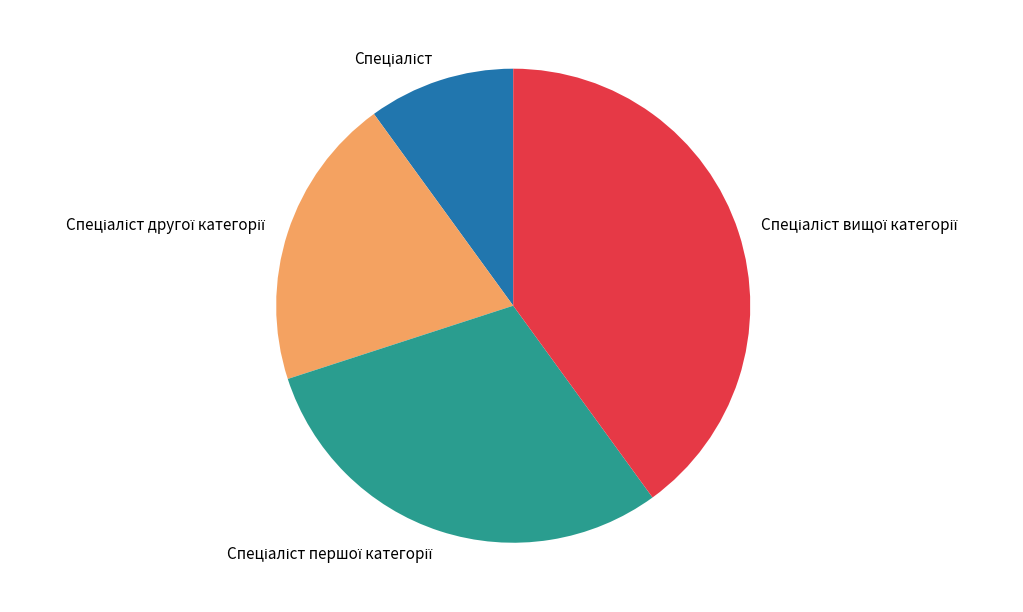

Does any single category account for the majority?

No